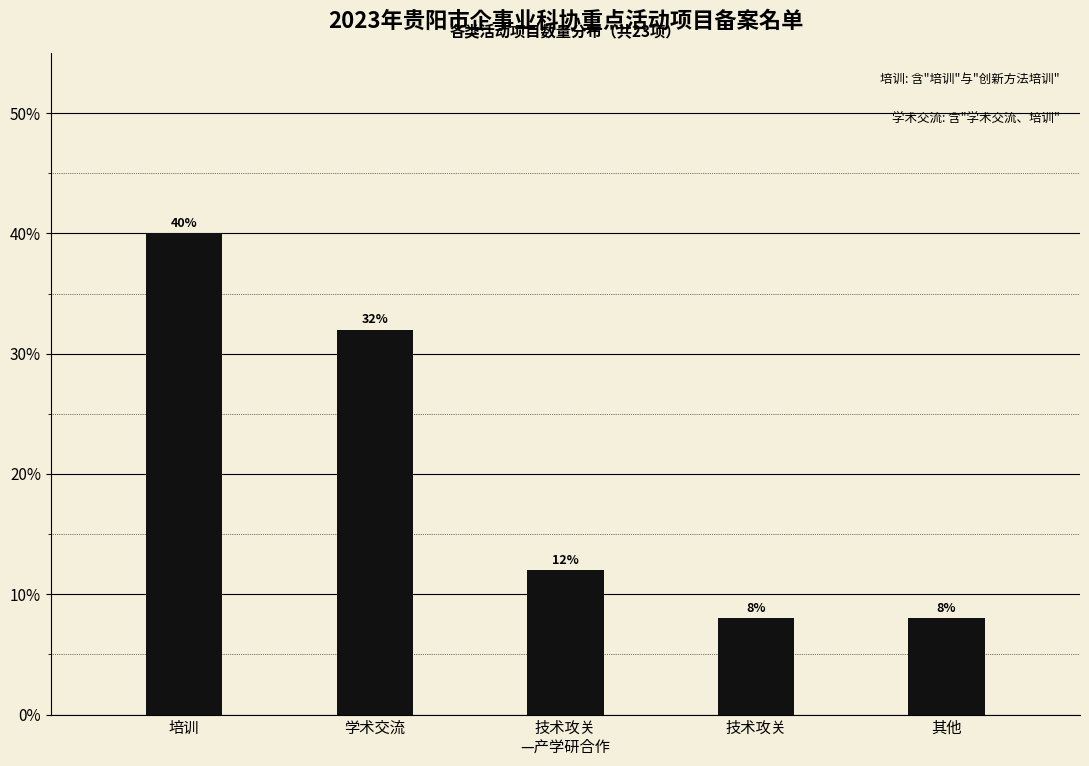

Reading left to right, extract all data points from this chart.

40	32	12	8	8